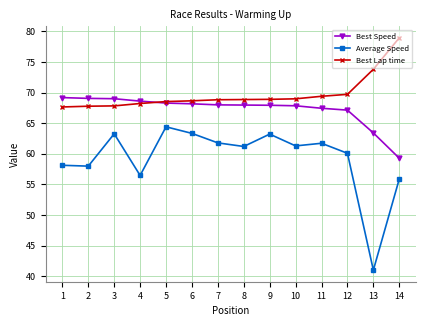

How many distinct data groups are displayed?

3